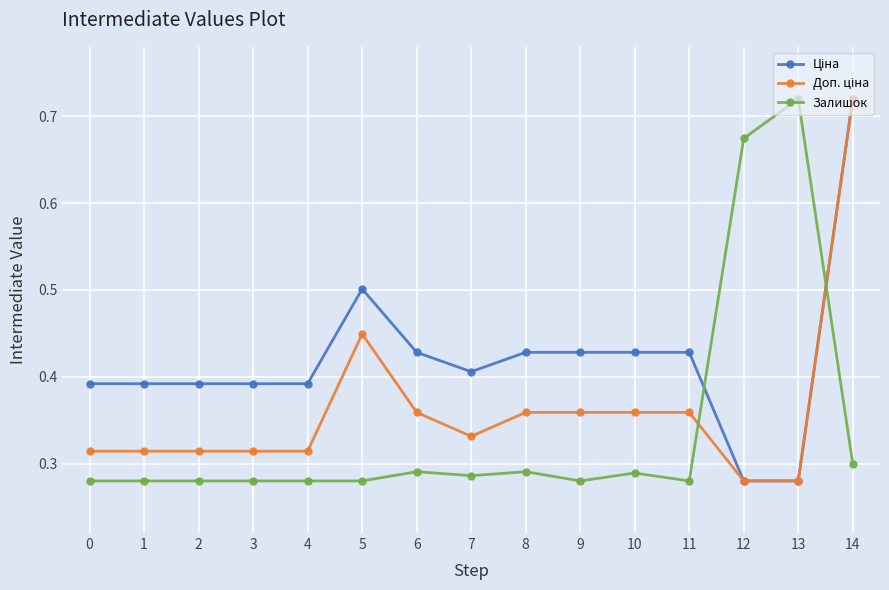

How many Залишок values are between 0 and 1?

15